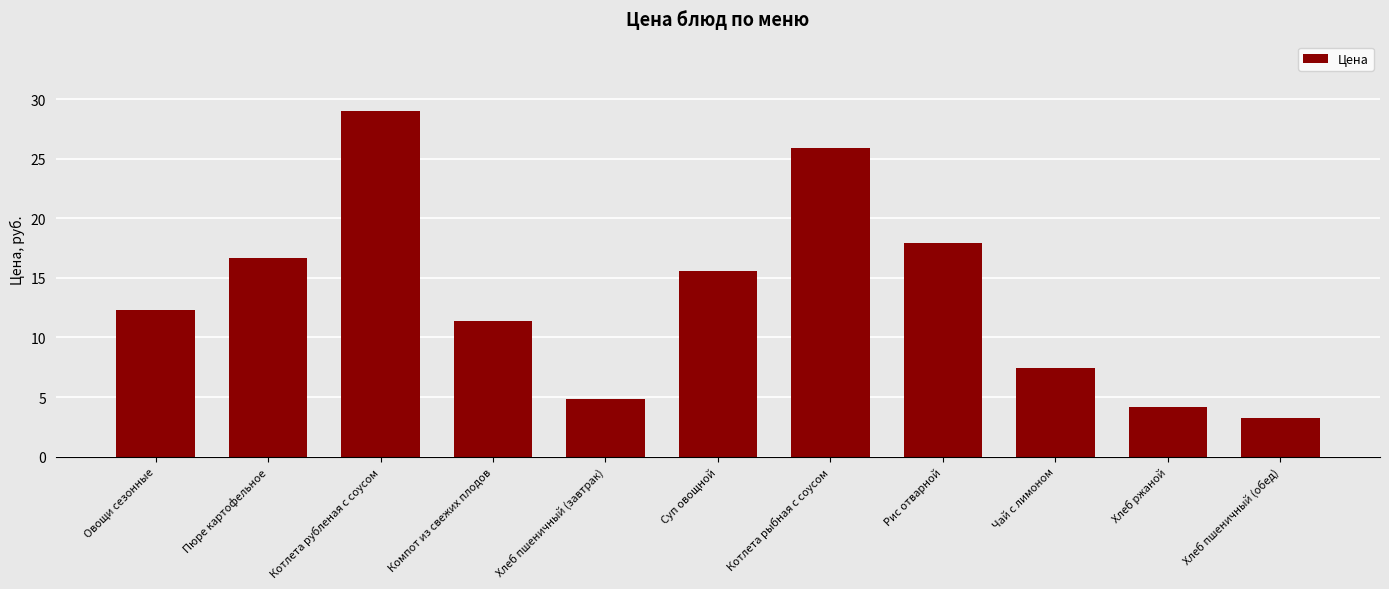

Reading right to left, transcribe all the data shown in this chart.

3.2	4.2	7.5	17.9	25.9	15.5	4.8	11.4	29.0	16.7	12.3